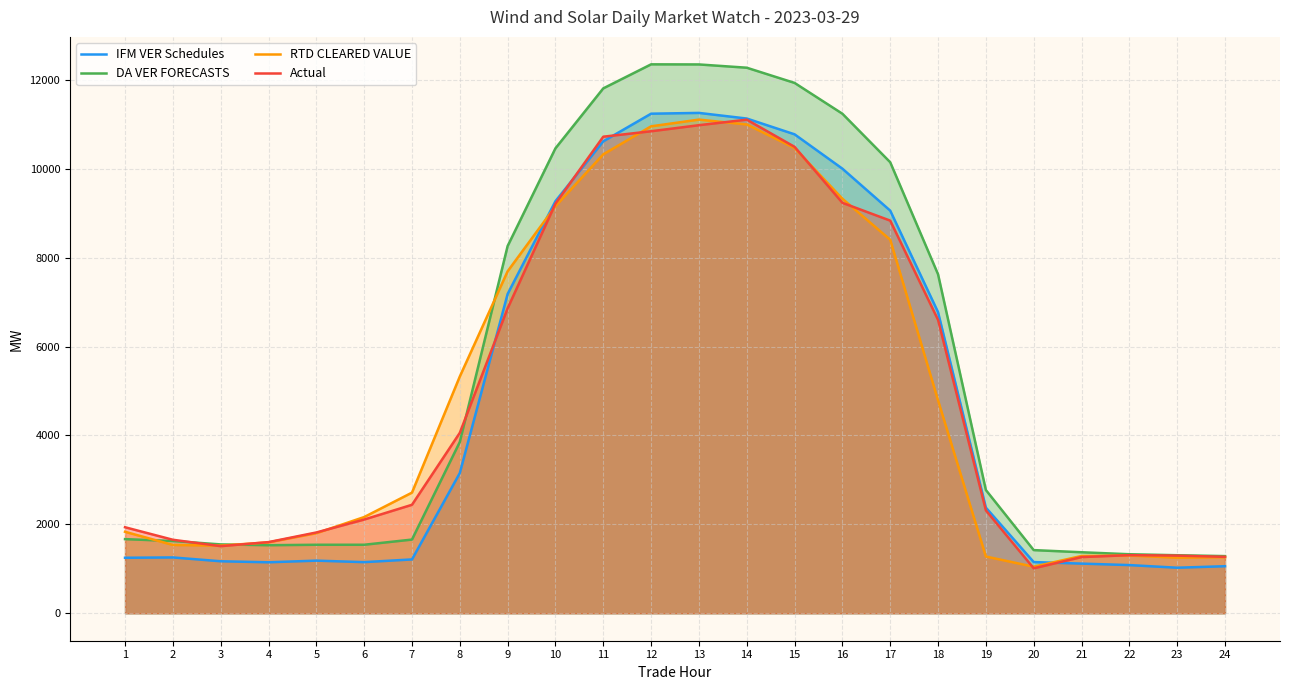

Which series changed the most between 13 and 23?

DA VER FORECASTS